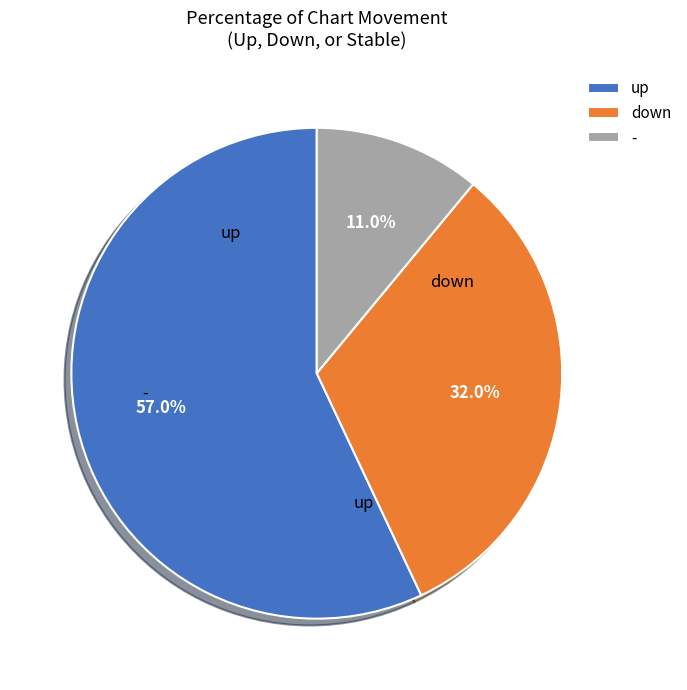

To the nearest percent, what is the difference between the largest and smallest slice percentages?

46%